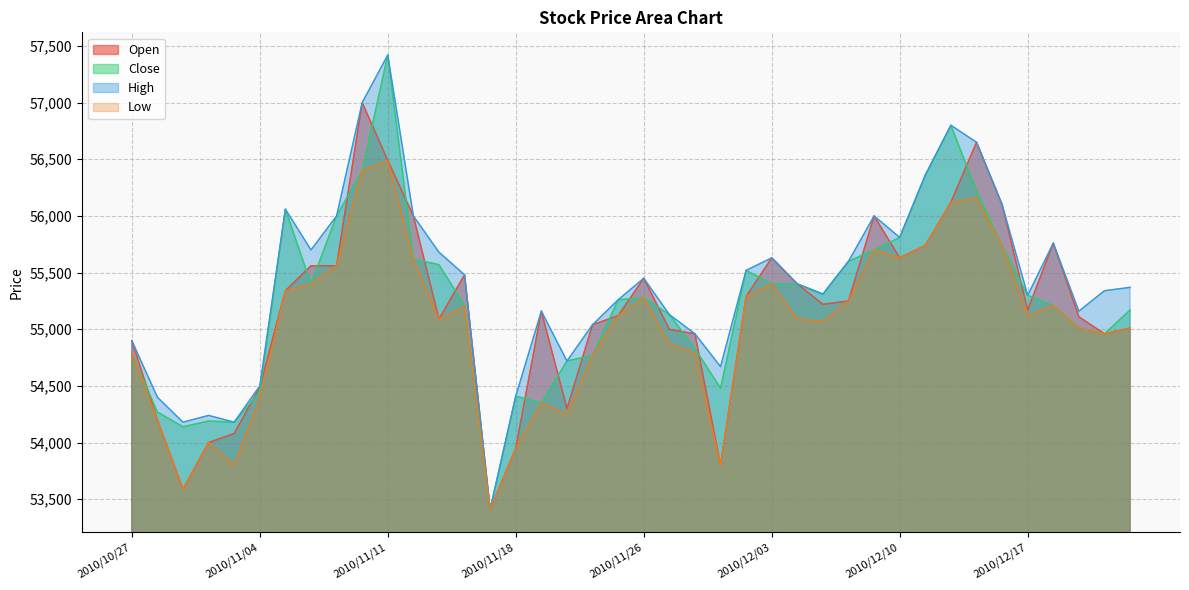

At which category is the sum across all series the highest?

2010/11/11